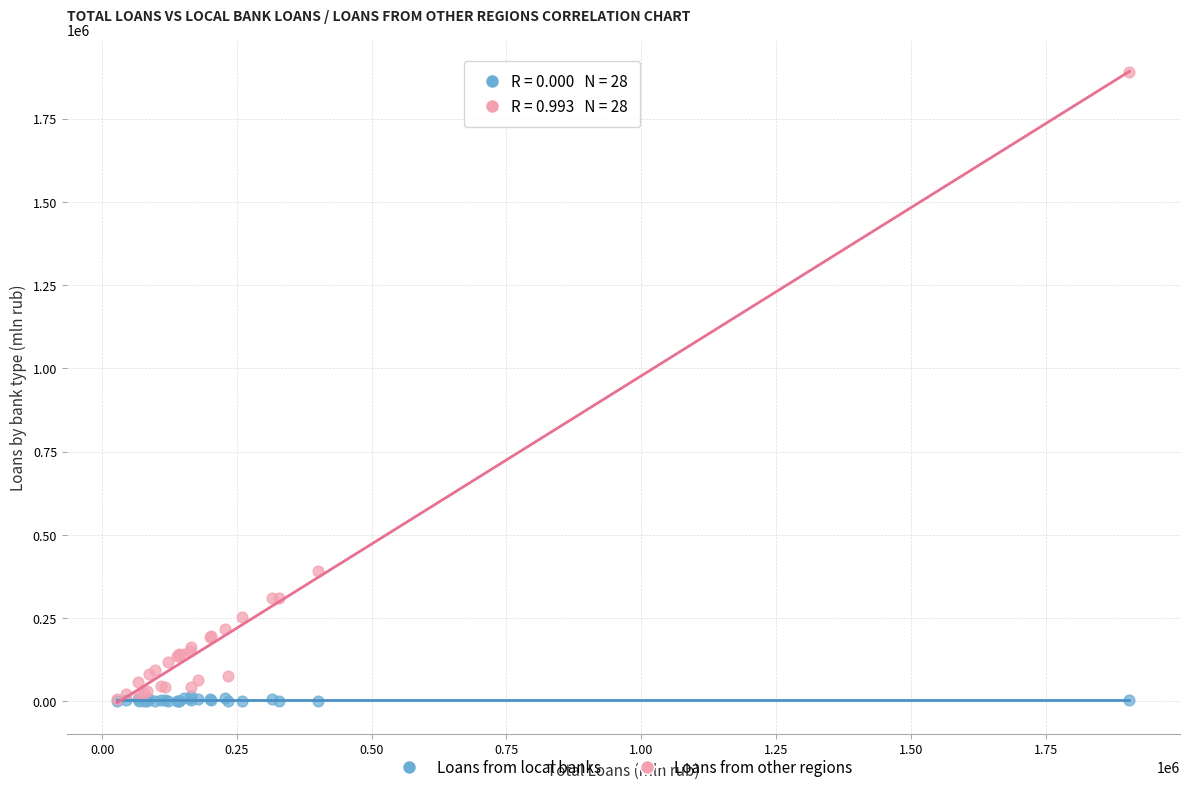

Which series contains the highest Y value?

Loans from other regions